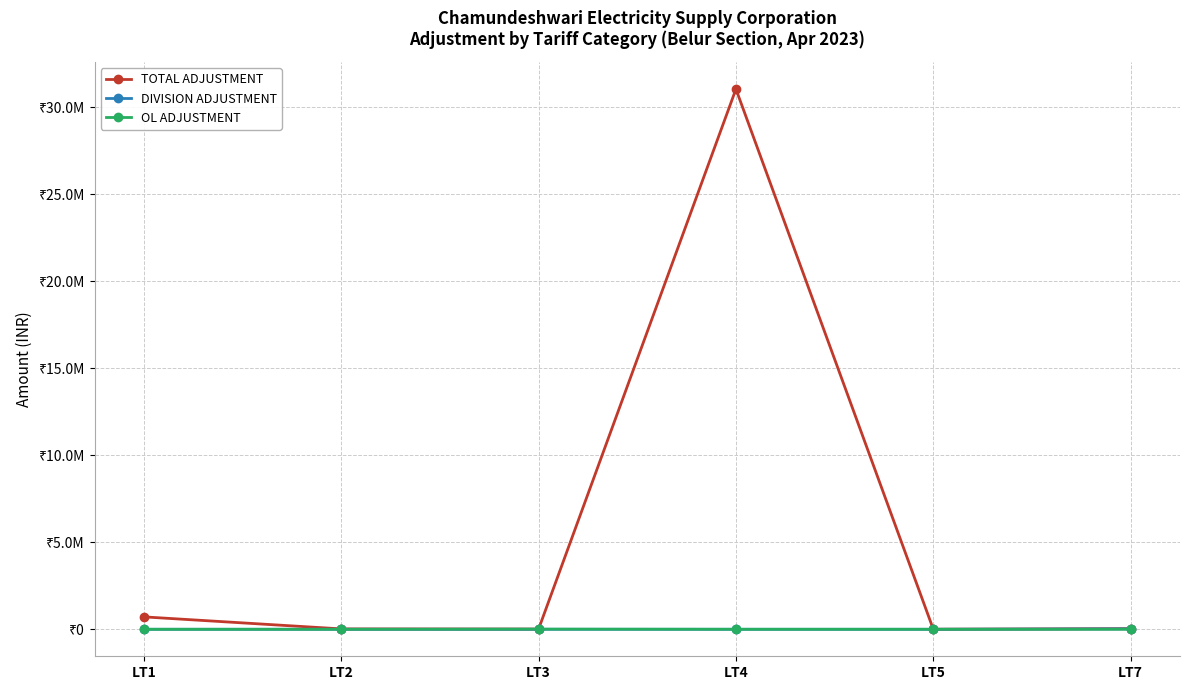

Which series changed the most between LT1 and LT4?

TOTAL ADJUSTMENT